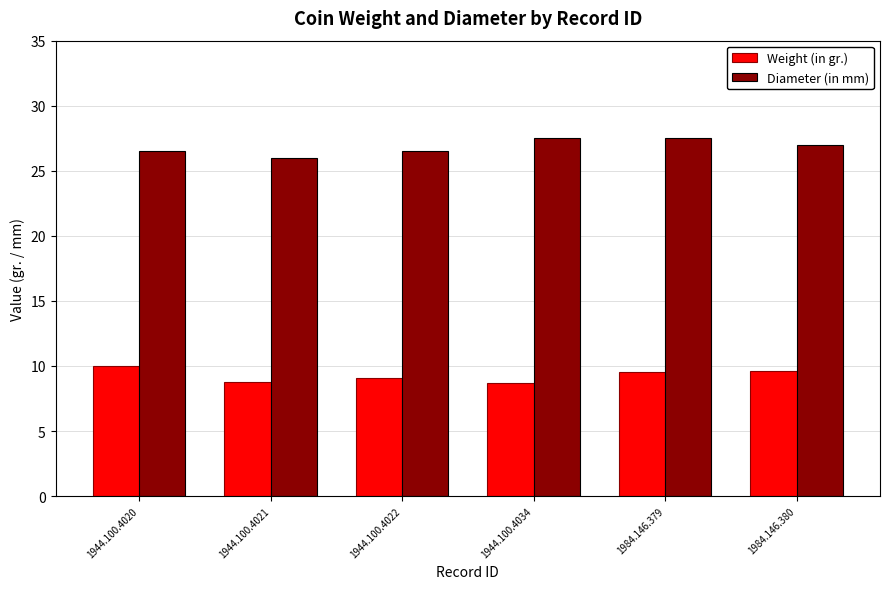

What is the smallest value displayed?

8.7